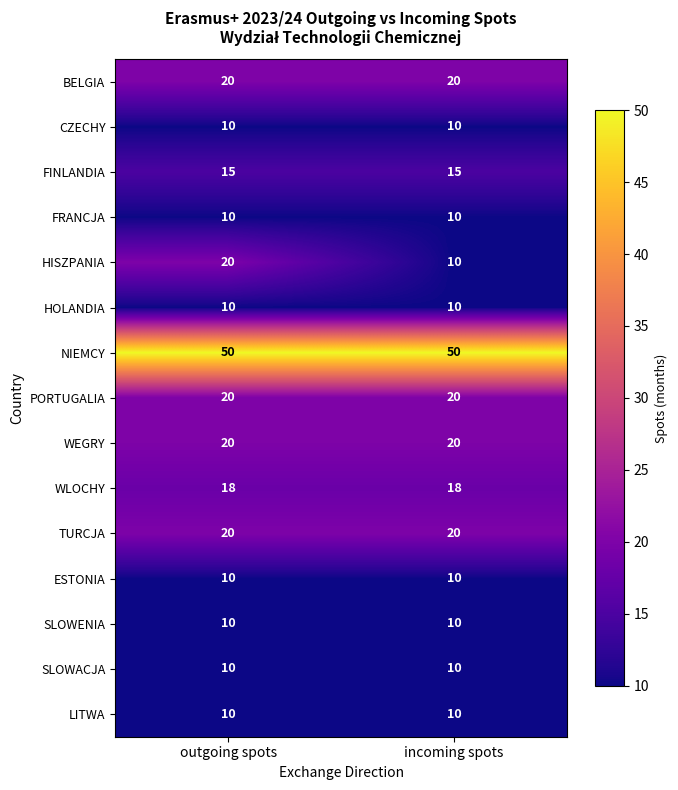

Reading left to right, what are all the values shown in this chart?

BELGIA: 20	20
CZECHY: 10	10
FINLANDIA: 15	15
FRANCJA: 10	10
HISZPANIA: 20	10
HOLANDIA: 10	10
NIEMCY: 50	50
PORTUGALIA: 20	20
WEGRY: 20	20
WLOCHY: 18	18
TURCJA: 20	20
ESTONIA: 10	10
SLOWENIA: 10	10
SLOWACJA: 10	10
LITWA: 10	10